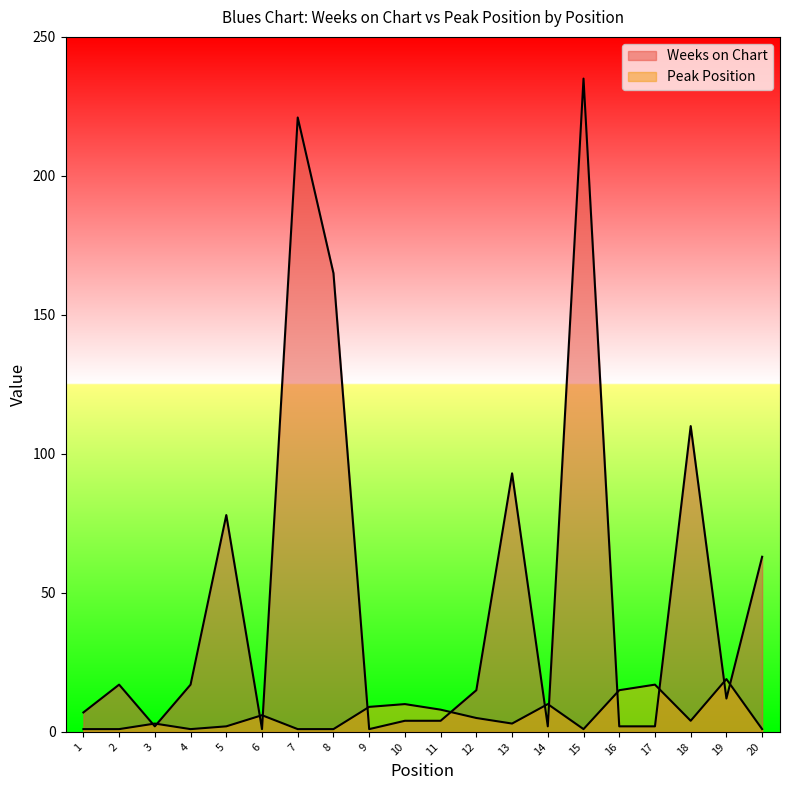

Is it true that Peak Position equals 1 at 7?

True